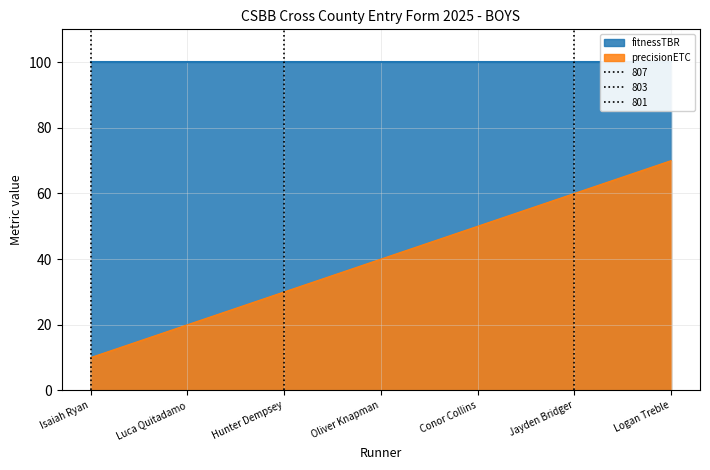

How many values are below 40?

3